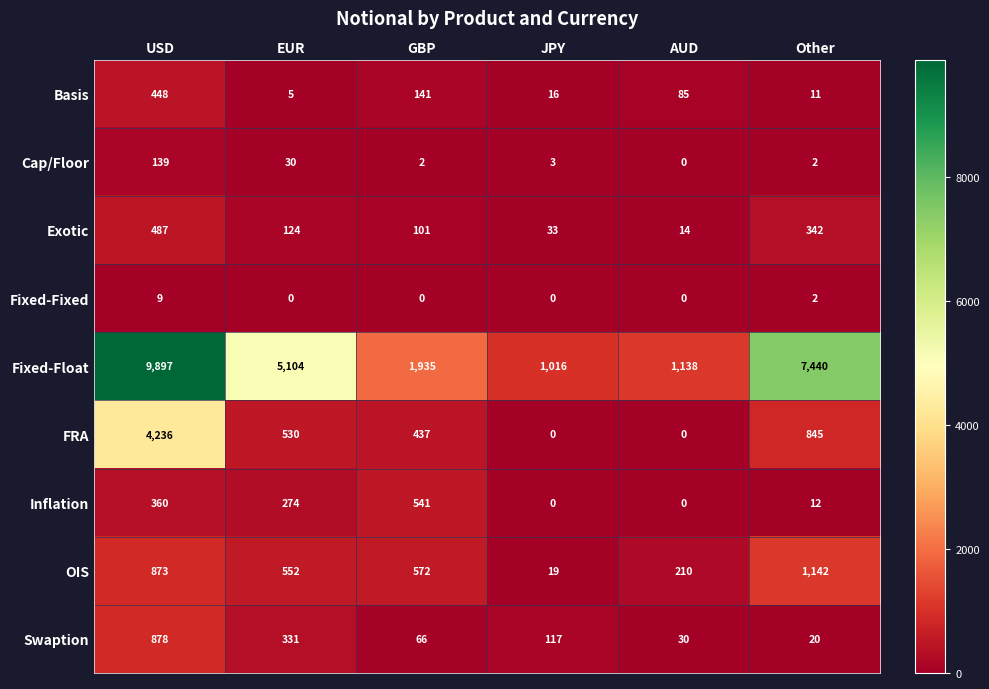

The value of Cap/Floor at EUR is 30. True or false?

True